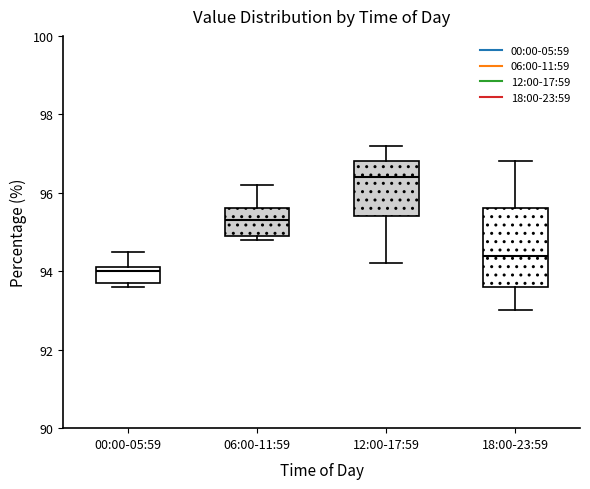

Reading left to right, read every box against the y-axis: the position of its median line, the range the box covers, and the ends of its whiskers. The values are not printed on the chart, so give them approximately, as read against the axis.

00:00-05:59: median 94.0, box 93.8 to 94.2, whiskers 93.6 to 94.6
06:00-11:59: median 95.4, box 95.0 to 95.6, whiskers 94.8 to 96.2
12:00-17:59: median 96.4, box 95.4 to 96.8, whiskers 94.2 to 97.2
18:00-23:59: median 94.4, box 93.6 to 95.6, whiskers 93.0 to 96.8